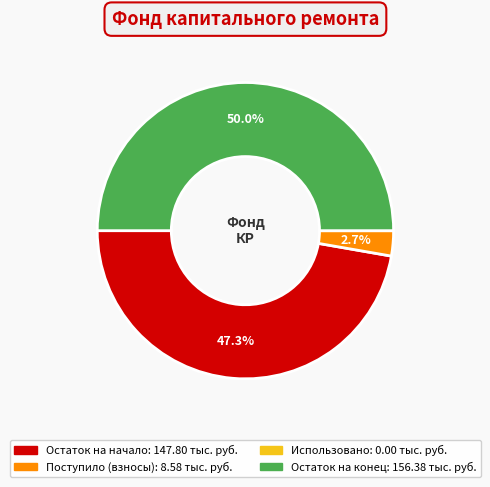

How many segments does this pie chart have?

4